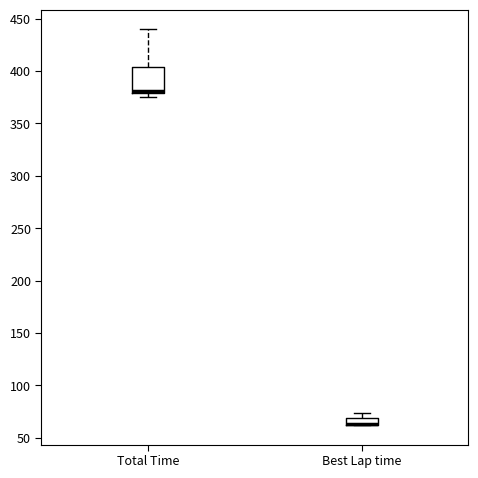

Where is the upper edge of the box for Best Lap time on the y-axis? The values are not printed on the chart, so give them approximately, as read against the axis.

70